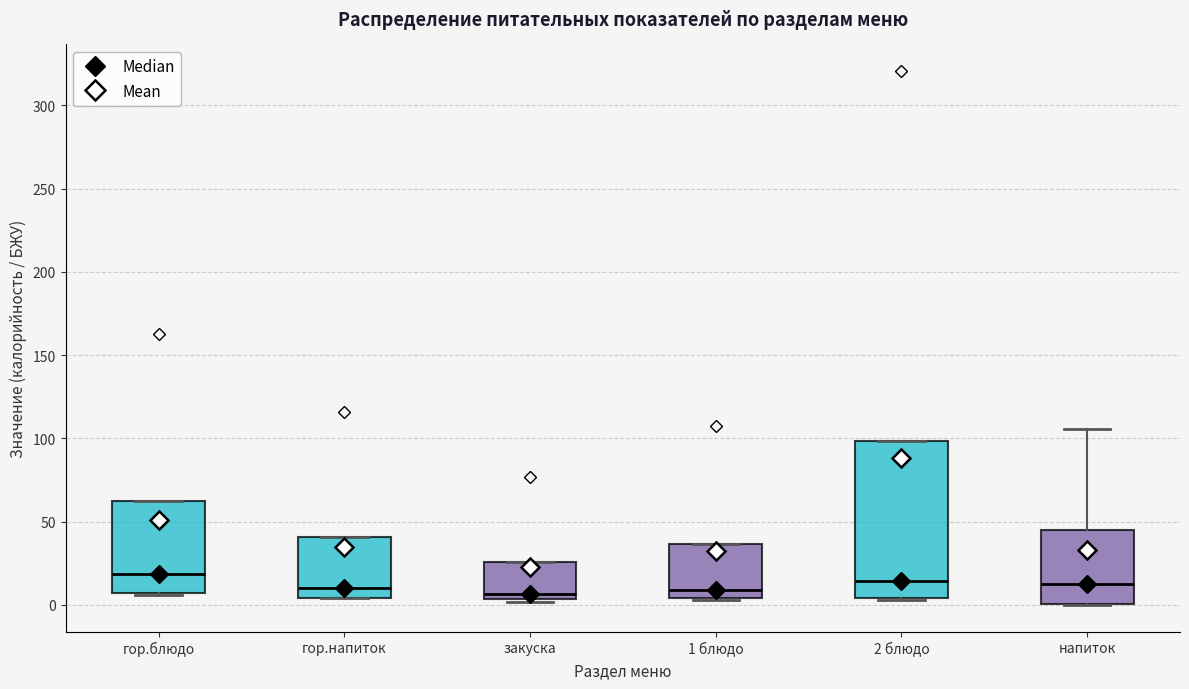

Comparing the boxes themselves (not the whiskers), which one is the tallest?

2 блюдо